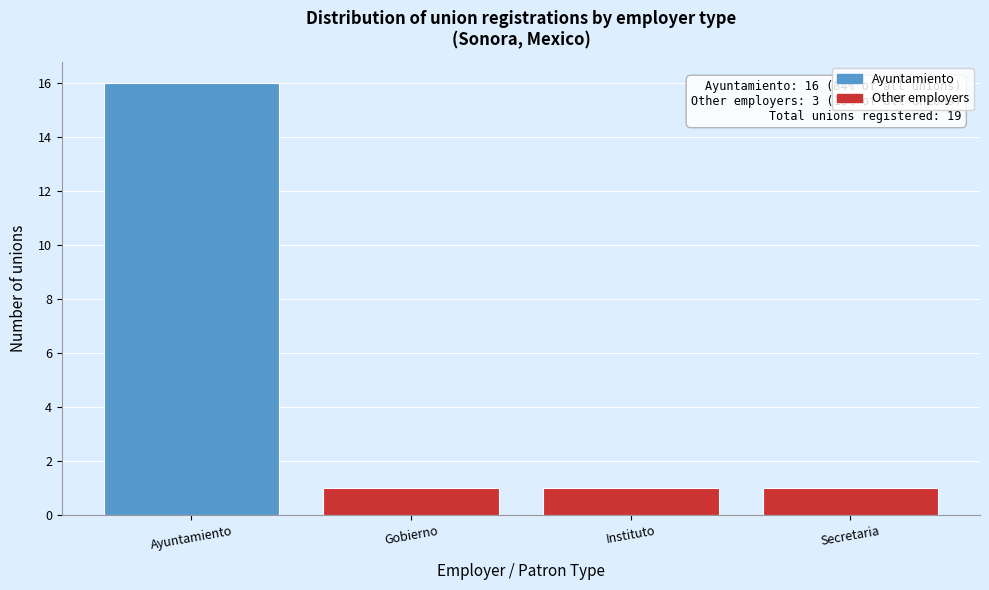

Reading left to right, list all the values displayed in this chart.

Ayuntamiento=16	Gobierno=1	Instituto=1	Secretaria=1